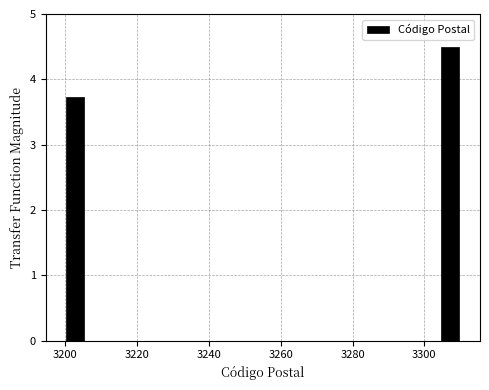

Around what value on the x-axis is the tallest bar? Give the approximate position of its centre, as read against the axis.

3308